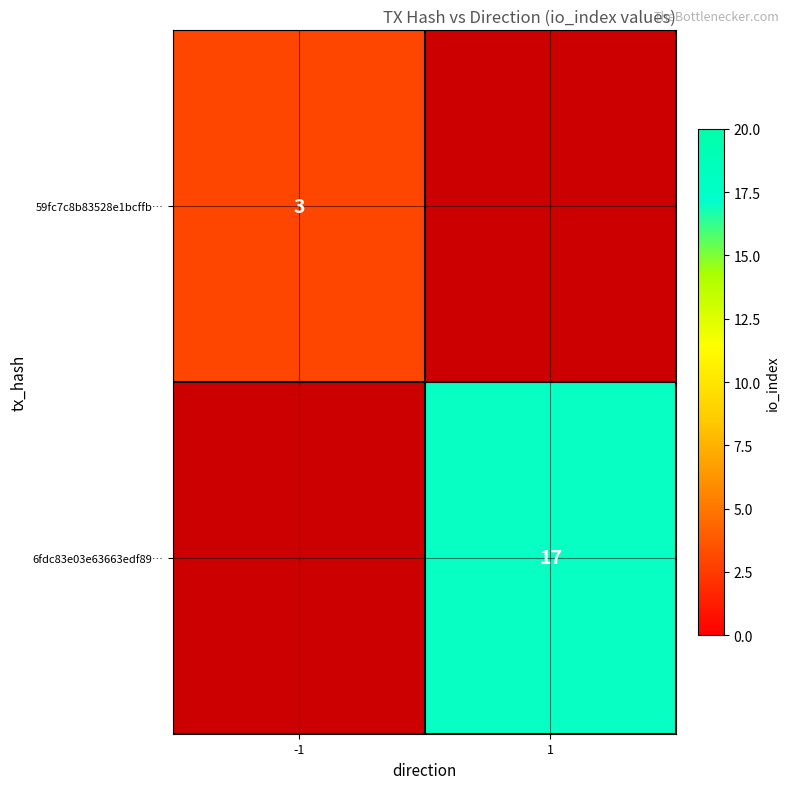

The 59fc7c8b83528e1bcffb… series shows 5 at -1. True or false?

False